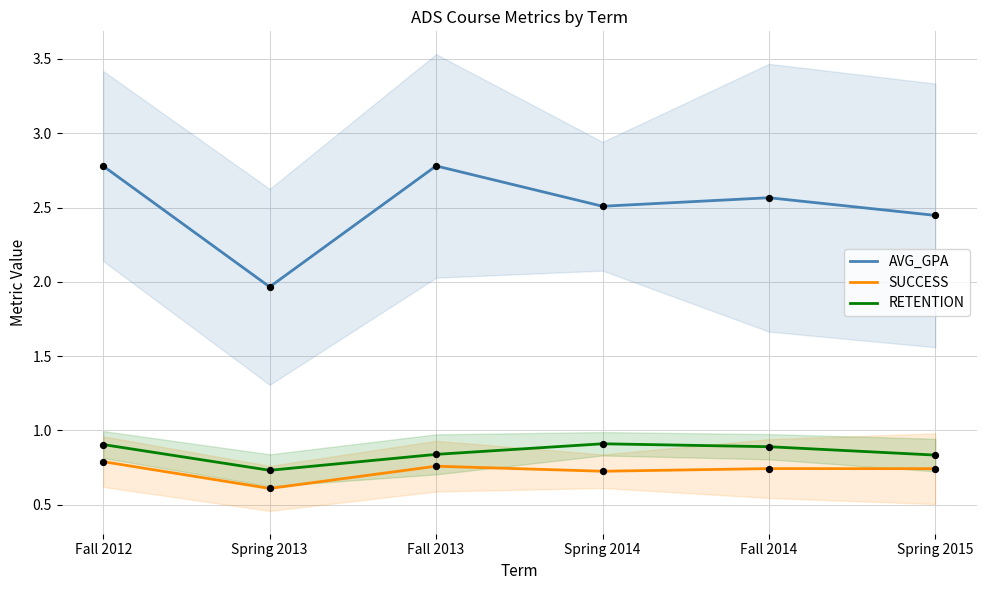

What is the total value across all series at Spring 2013?

3.3